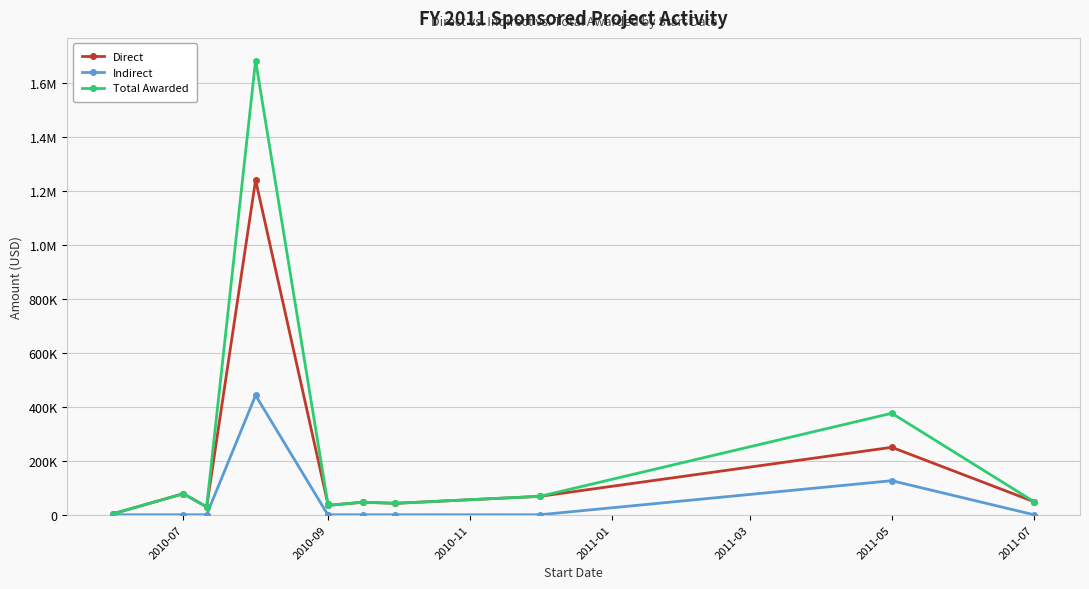

What is the sum of the Total Awarded values at 2010-09 and 2011-05?

410979